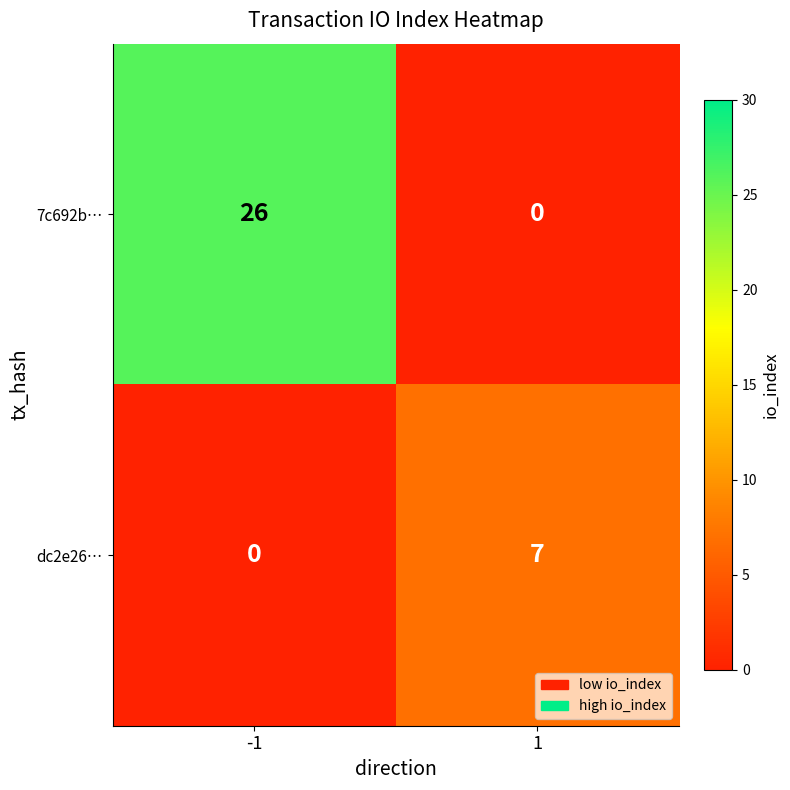

Which series has the largest range (max minus min)?

7c692b…